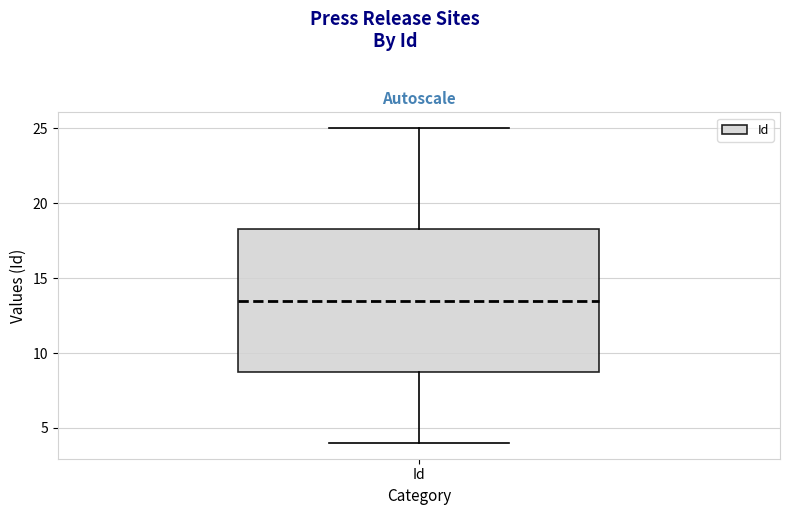

Where is the lower edge of the box for Id on the y-axis? The values are not printed on the chart, so give them approximately, as read against the axis.

9.0